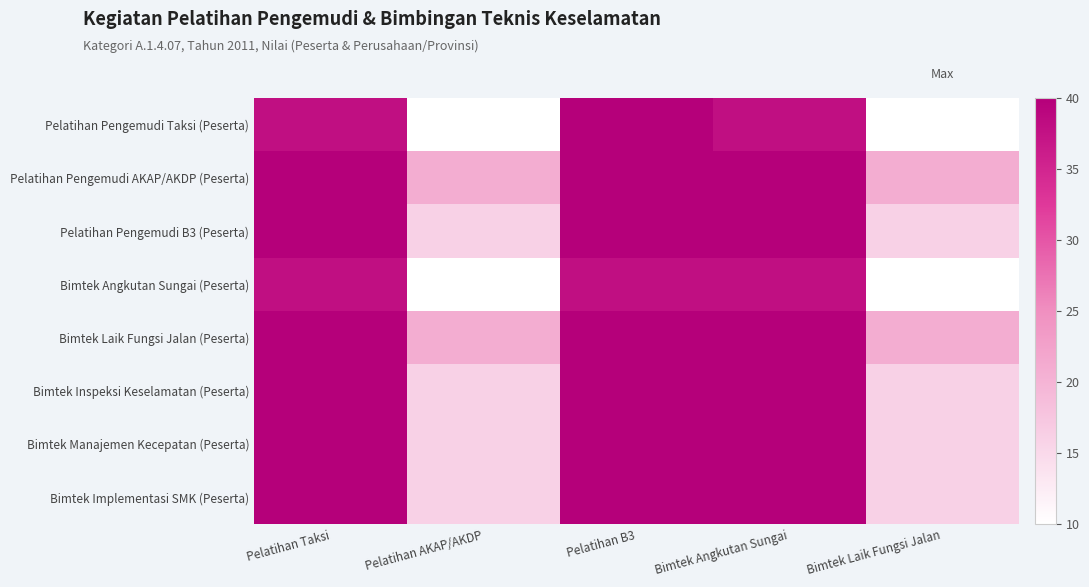

Between Pelatihan B3 and Pelatihan Taksi, which is larger?

Pelatihan B3